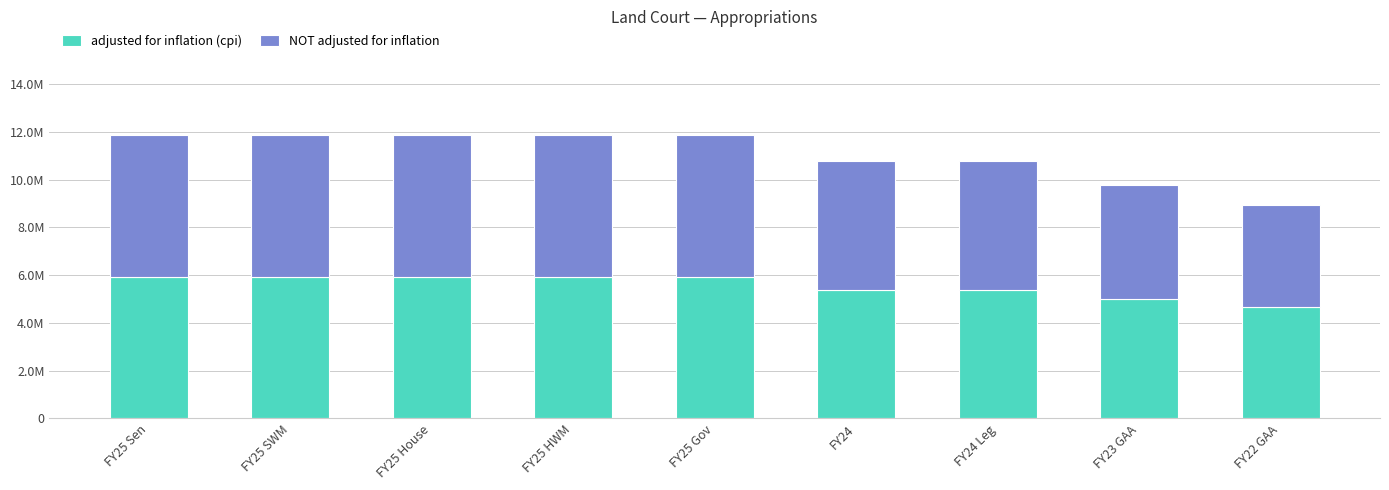

Are the bars horizontal?

No